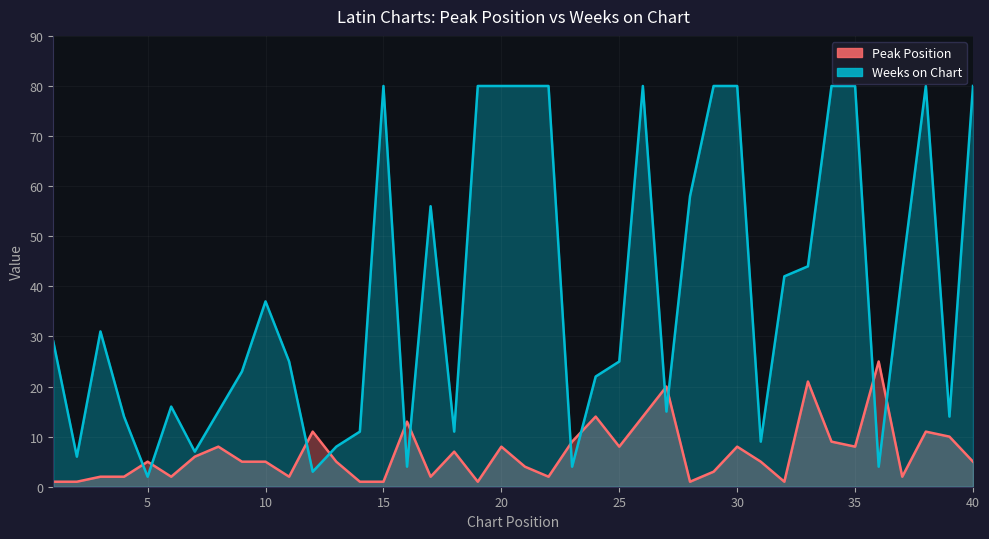

What are all the series names shown in the legend?

Peak Position, Weeks on Chart